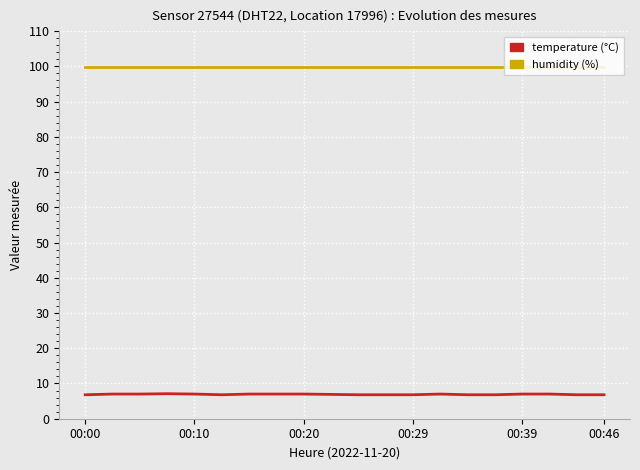

What is the maximum value shown in the chart?

99.9